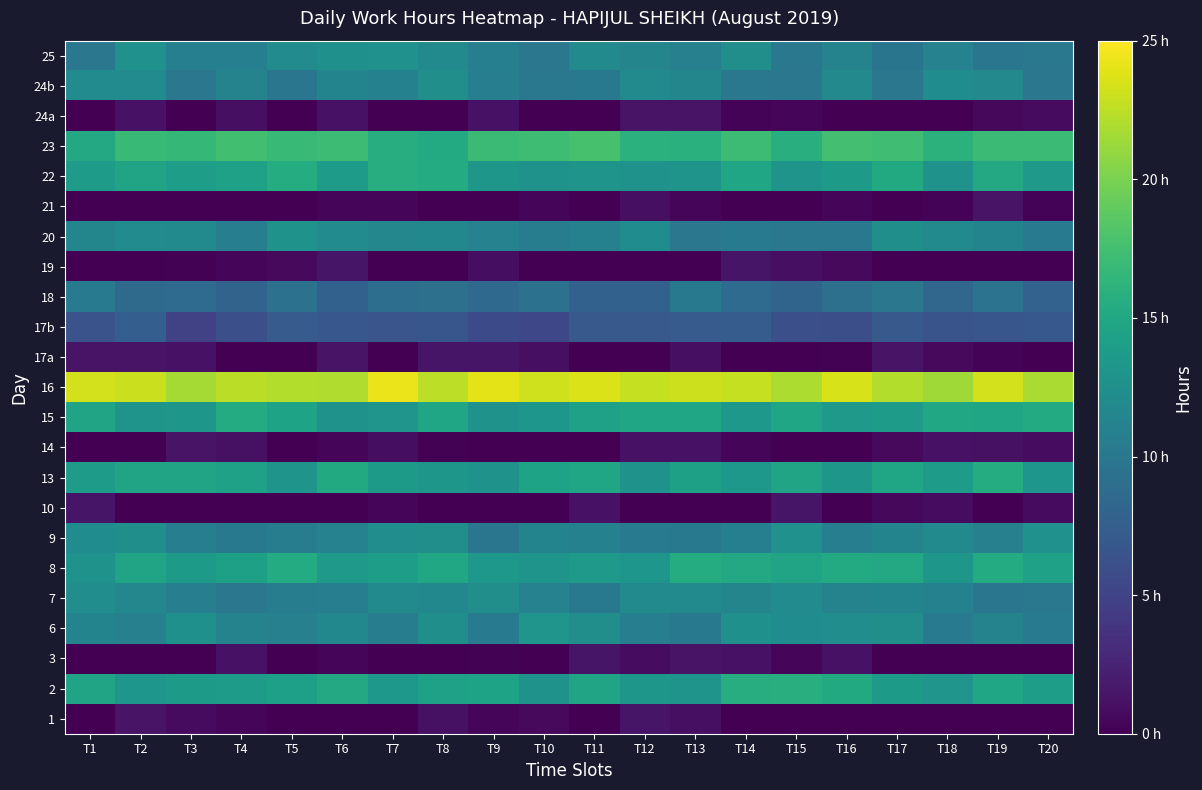

Reading left to right, transcribe all the data shown in this chart.

1: T1=0.0	T2=1.4	T3=0.7	T4=0.3	T5=0.0	T6=0.0	T7=0.0	T8=1.1	T9=0.3	T10=0.6	T11=0.0	T12=1.4	T13=1.0	T14=0.0	T15=0.0	T16=0.0	T17=0.0	T18=0.1	T19=0.0	T20=0.0
2: T1=14.6	T2=13.1	T3=13.6	T4=13.8	T5=14.1	T6=15.1	T7=13.3	T8=14.3	T9=14.5	T10=12.9	T11=14.6	T12=13.2	T13=12.9	T14=15.6	T15=15.6	T16=15.2	T17=13.6	T18=13.0	T19=14.8	T20=14.1
3: T1=0.0	T2=0.0	T3=0.0	T4=1.2	T5=0.0	T6=0.5	T7=0.0	T8=0.1	T9=0.1	T10=0.0	T11=1.4	T12=0.8	T13=1.3	T14=1.2	T15=0.3	T16=1.3	T17=0.0	T18=0.0	T19=0.0	T20=0.0
6: T1=11.2	T2=10.9	T3=12.6	T4=11.1	T5=10.9	T6=11.7	T7=10.5	T8=12.5	T9=10.3	T10=13.0	T11=12.4	T12=10.7	T13=10.1	T14=12.5	T15=12.2	T16=12.3	T17=12.4	T18=10.3	T19=11.1	T20=10.4
7: T1=12.3	T2=11.6	T3=10.7	T4=9.9	T5=10.6	T6=10.7	T7=11.9	T8=11.6	T9=12.4	T10=11.1	T11=10.1	T12=11.8	T13=12.0	T14=11.4	T15=12.0	T16=11.2	T17=11.3	T18=11.0	T19=9.8	T20=10.0
8: T1=12.8	T2=14.6	T3=13.6	T4=14.2	T5=15.4	T6=13.4	T7=13.9	T8=15.0	T9=13.4	T10=12.9	T11=13.6	T12=13.2	T13=15.5	T14=15.1	T15=14.6	T16=15.3	T17=15.1	T18=13.2	T19=15.4	T20=14.3
9: T1=12.2	T2=12.5	T3=10.7	T4=10.1	T5=10.5	T6=11.1	T7=12.2	T8=12.4	T9=9.8	T10=11.3	T11=11.0	T12=10.4	T13=10.1	T14=10.8	T15=12.6	T16=10.7	T17=11.3	T18=11.9	T19=10.9	T20=12.7
10: T1=1.4	T2=0.0	T3=0.0	T4=0.0	T5=0.0	T6=0.0	T7=0.3	T8=0.0	T9=0.0	T10=0.0	T11=1.2	T12=0.0	T13=0.0	T14=0.0	T15=1.5	T16=0.0	T17=0.5	T18=0.8	T19=0.0	T20=0.7
13: T1=13.8	T2=14.6	T3=14.6	T4=14.3	T5=13.0	T6=15.2	T7=13.7	T8=13.2	T9=12.8	T10=14.5	T11=14.7	T12=12.7	T13=14.2	T14=13.4	T15=14.6	T16=13.2	T17=14.8	T18=13.9	T19=15.5	T20=13.1
14: T1=0.0	T2=0.0	T3=1.3	T4=1.1	T5=0.0	T6=0.5	T7=1.0	T8=0.2	T9=0.1	T10=0.0	T11=0.0	T12=1.2	T13=1.2	T14=0.4	T15=0.0	T16=0.0	T17=0.7	T18=1.2	T19=1.2	T20=0.8
15: T1=14.6	T2=13.0	T3=13.2	T4=15.4	T5=14.5	T6=12.7	T7=13.0	T8=14.7	T9=12.7	T10=13.2	T11=14.3	T12=14.8	T13=14.7	T14=13.4	T15=14.8	T16=13.4	T17=13.7	T18=14.9	T19=14.6	T20=15.2
16: T1=23.3	T2=23.0	T3=21.6	T4=22.4	T5=22.1	T6=22.1	T7=24.2	T8=22.5	T9=24.0	T10=23.2	T11=23.7	T12=22.8	T13=23.1	T14=22.8	T15=21.9	T16=23.5	T17=22.2	T18=21.4	T19=23.3	T20=21.9
17a: T1=1.3	T2=1.4	T3=1.2	T4=0.0	T5=0.0	T6=1.3	T7=0.0	T8=1.4	T9=1.4	T10=1.1	T11=0.0	T12=0.0	T13=1.1	T14=0.0	T15=0.0	T16=0.2	T17=1.3	T18=0.6	T19=0.2	T20=0.0
17b: T1=6.4	T2=7.5	T3=5.0	T4=6.1	T5=7.2	T6=6.8	T7=6.6	T8=6.6	T9=5.6	T10=5.4	T11=7.0	T12=7.0	T13=7.1	T14=7.3	T15=6.1	T16=6.0	T17=6.9	T18=6.5	T19=6.6	T20=6.9
18: T1=10.3	T2=8.7	T3=8.8	T4=7.9	T5=9.4	T6=7.7	T7=9.0	T8=9.3	T9=8.5	T10=9.4	T11=7.7	T12=7.8	T13=10.1	T14=8.7	T15=8.0	T16=9.2	T17=9.9	T18=8.3	T19=9.5	T20=7.9
19: T1=0.0	T2=0.1	T3=0.1	T4=0.4	T5=0.7	T6=1.4	T7=0.0	T8=0.0	T9=0.9	T10=0.0	T11=0.0	T12=0.0	T13=0.0	T14=1.4	T15=1.0	T16=0.6	T17=0.0	T18=0.0	T19=0.0	T20=0.0
20: T1=11.5	T2=12.0	T3=11.9	T4=10.7	T5=12.7	T6=12.1	T7=11.5	T8=11.7	T9=11.1	T10=10.6	T11=10.9	T12=12.1	T13=9.9	T14=10.2	T15=10.0	T16=10.0	T17=12.4	T18=12.0	T19=11.3	T20=10.2
21: T1=0.0	T2=0.0	T3=0.0	T4=0.0	T5=0.0	T6=0.3	T7=0.4	T8=0.0	T9=0.0	T10=0.4	T11=0.0	T12=1.1	T13=0.5	T14=0.0	T15=0.0	T16=0.4	T17=0.0	T18=0.3	T19=1.3	T20=0.2
22: T1=13.8	T2=14.6	T3=14.1	T4=14.3	T5=15.5	T6=13.8	T7=15.6	T8=15.4	T9=13.3	T10=12.9	T11=13.0	T12=12.7	T13=13.0	T14=14.7	T15=12.9	T16=13.6	T17=15.2	T18=12.7	T19=15.1	T20=13.5
23: T1=15.1	T2=16.9	T3=16.7	T4=17.4	T5=17.0	T6=17.2	T7=15.6	T8=15.3	T9=17.0	T10=17.2	T11=17.7	T12=16.0	T13=15.9	T14=17.1	T15=15.8	T16=17.6	T17=17.3	T18=16.1	T19=17.0	T20=17.0
24a: T1=0.0	T2=1.2	T3=0.0	T4=1.0	T5=0.0	T6=1.2	T7=0.0	T8=0.0	T9=1.2	T10=0.0	T11=0.0	T12=1.4	T13=1.4	T14=0.2	T15=0.4	T16=0.0	T17=0.0	T18=0.0	T19=0.5	T20=0.8
24b: T1=12.0	T2=12.0	T3=9.9	T4=11.1	T5=9.8	T6=11.3	T7=11.0	T8=12.3	T9=10.7	T10=10.0	T11=10.1	T12=11.9	T13=11.5	T14=10.0	T15=9.9	T16=11.8	T17=9.9	T18=12.1	T19=11.8	T20=9.9
25: T1=9.9	T2=12.6	T3=10.8	T4=10.8	T5=12.1	T6=12.5	T7=12.6	T8=11.9	T9=10.8	T10=9.9	T11=12.0	T12=11.3	T13=10.9	T14=12.4	T15=10.0	T16=11.1	T17=9.7	T18=11.1	T19=9.8	T20=10.0